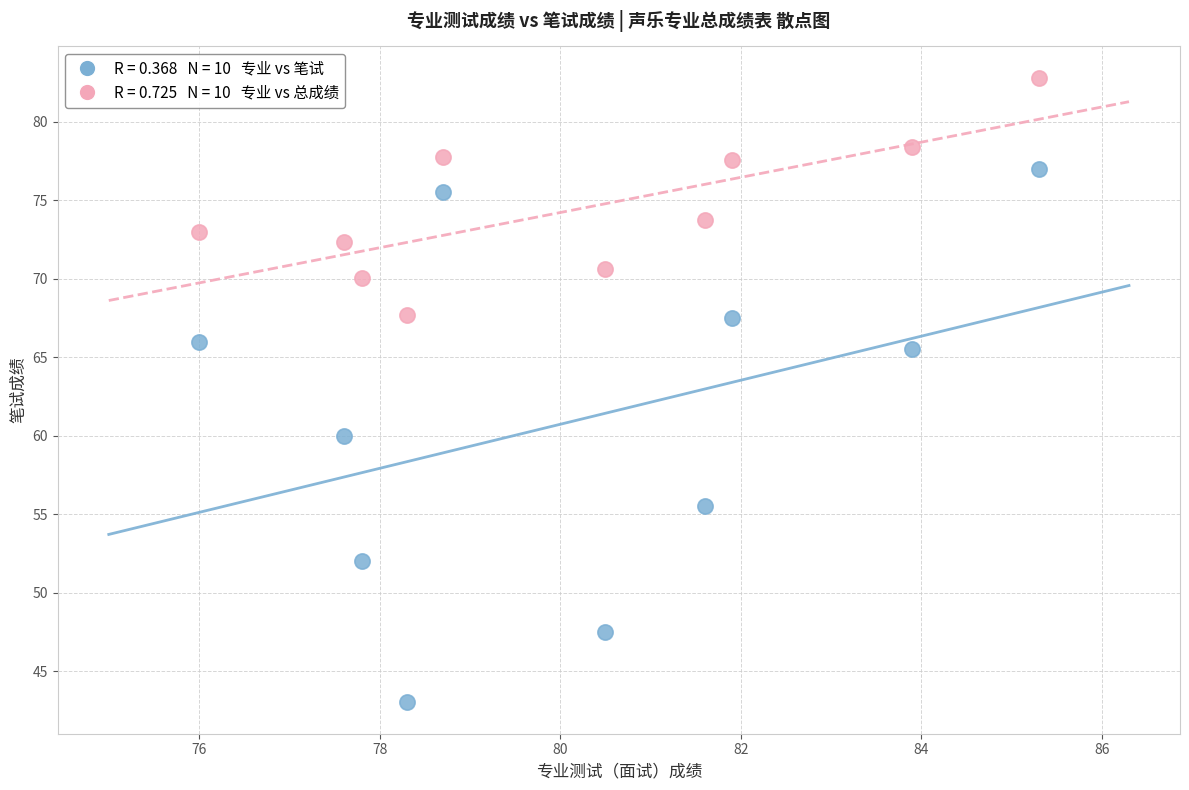

Across all data points, what is the range of Y values (max minus min)?

39.8